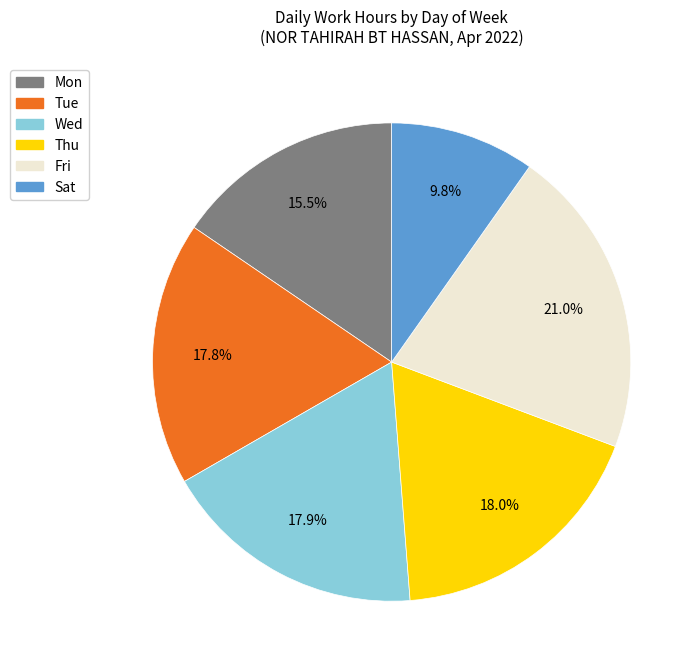

Count the number of slices in the pie.

6